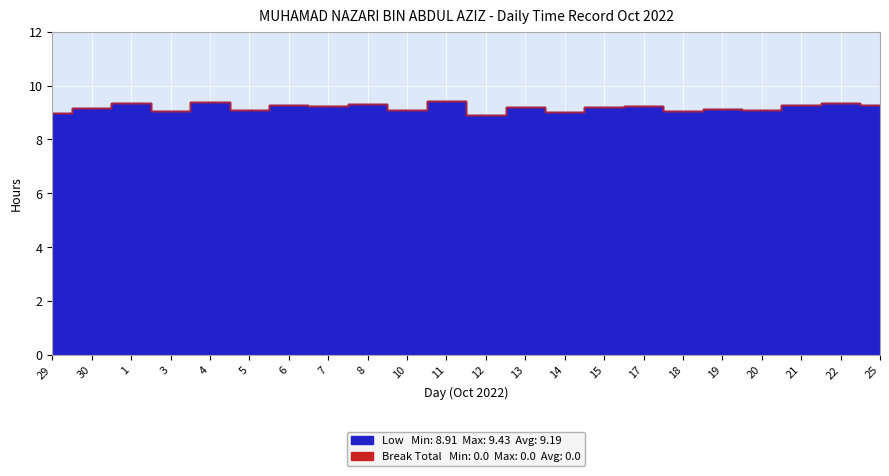

The chart shows a value of 3.2 at 25. True or false?

False